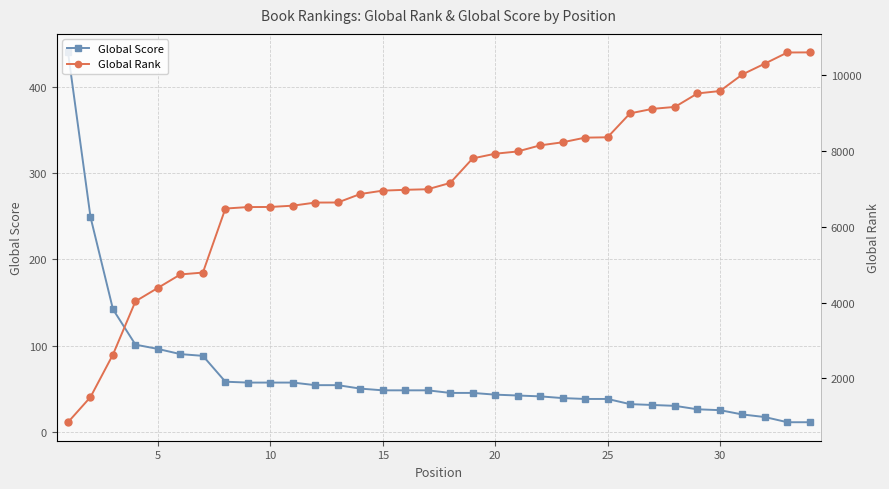

The Global Score series shows 26 at 20. True or false?

False